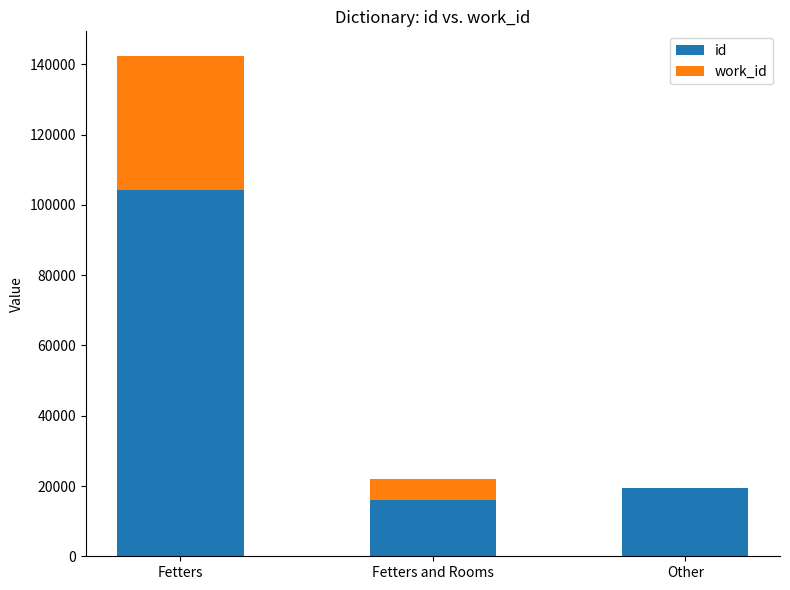

Which category has the highest value in the id series?

Fetters